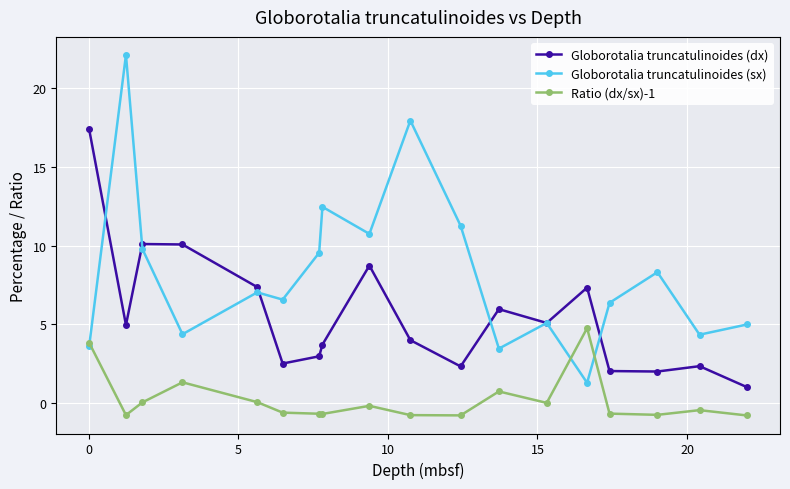

Rank the series by their average value, from highest to lowest.

Globorotalia truncatulinoides (sx), Globorotalia truncatulinoides (dx), Ratio (dx/sx)-1